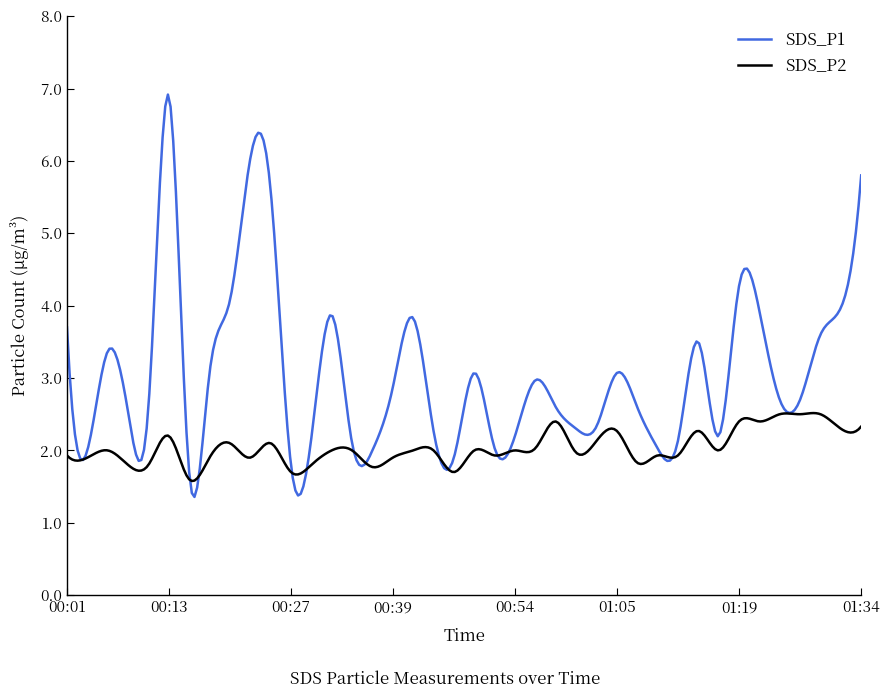

What is the smallest value displayed?

1.4